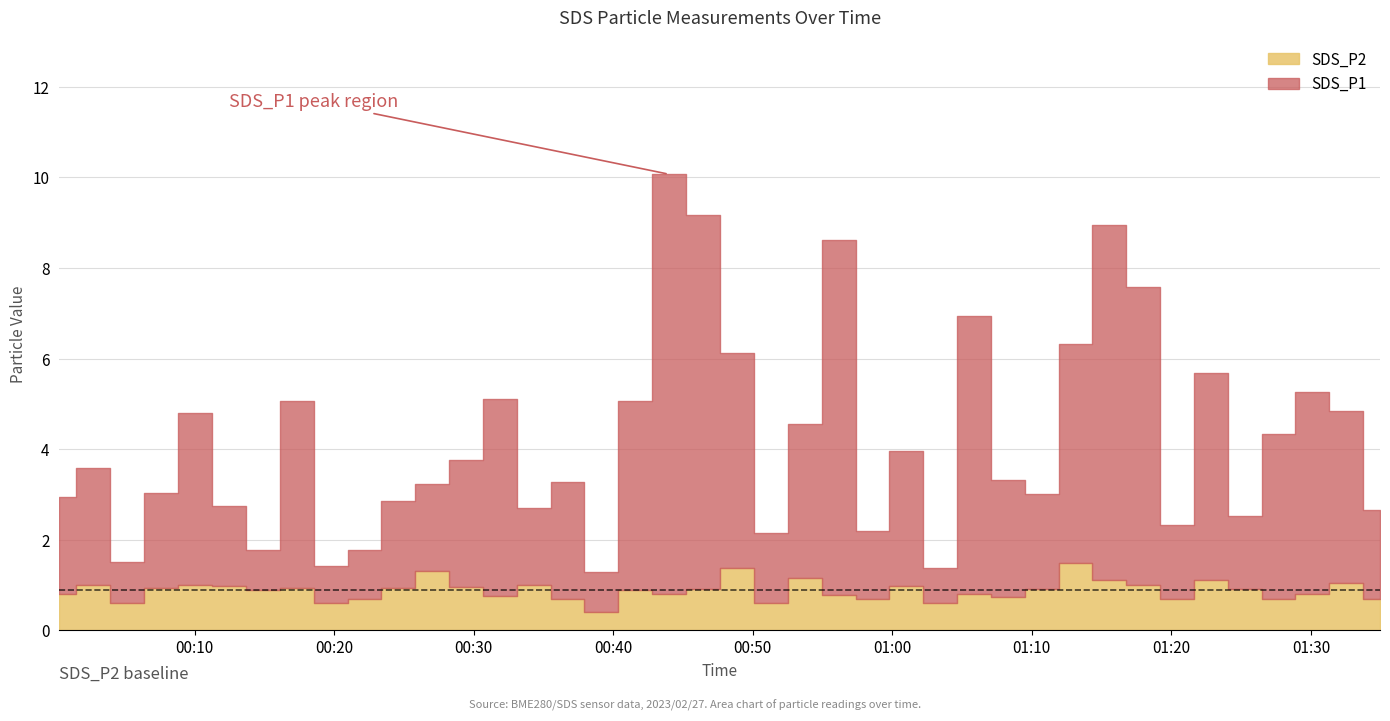

What is the label of the 23rd point from the right?

2023/02/27 00:41:34